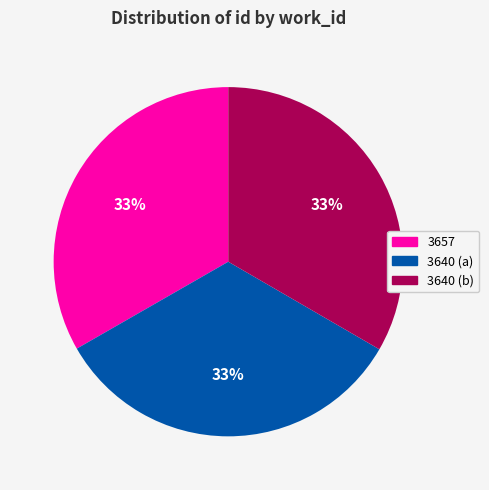

Is there a majority slice in this chart?

No